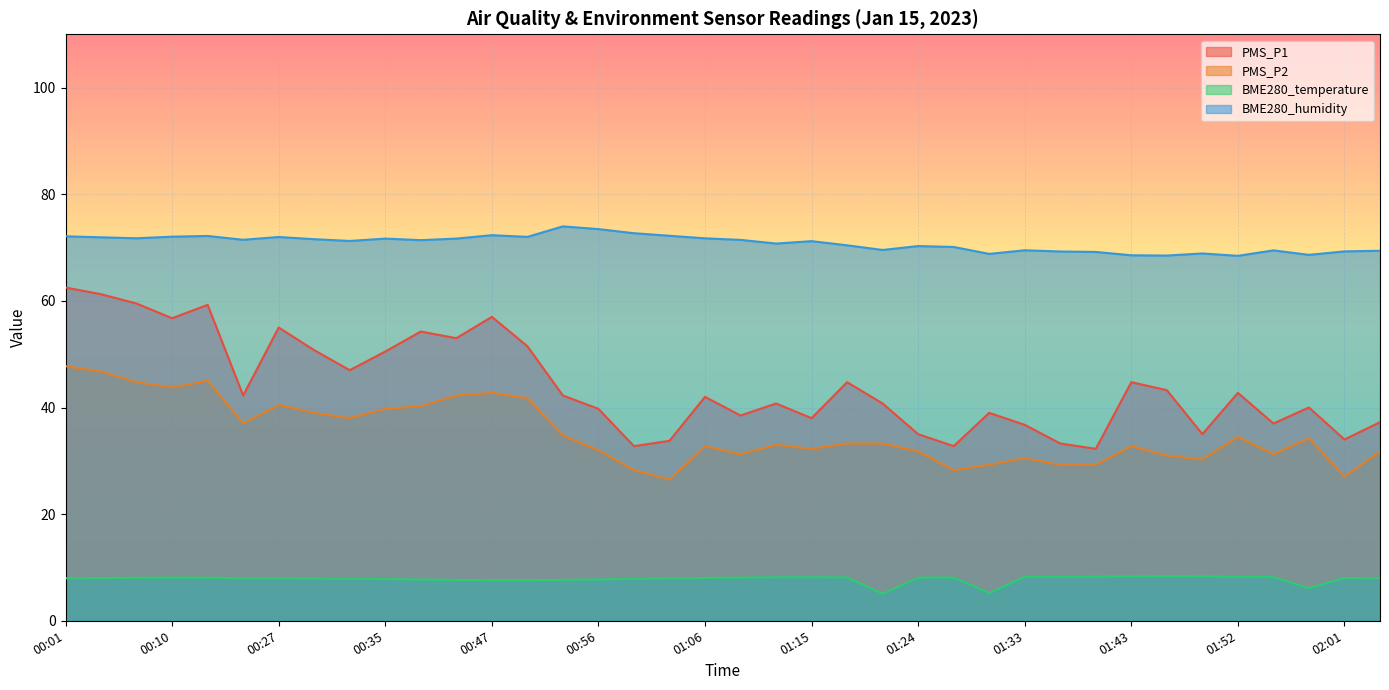

What is the difference between the highest and lowest values at 02:01?

61.3